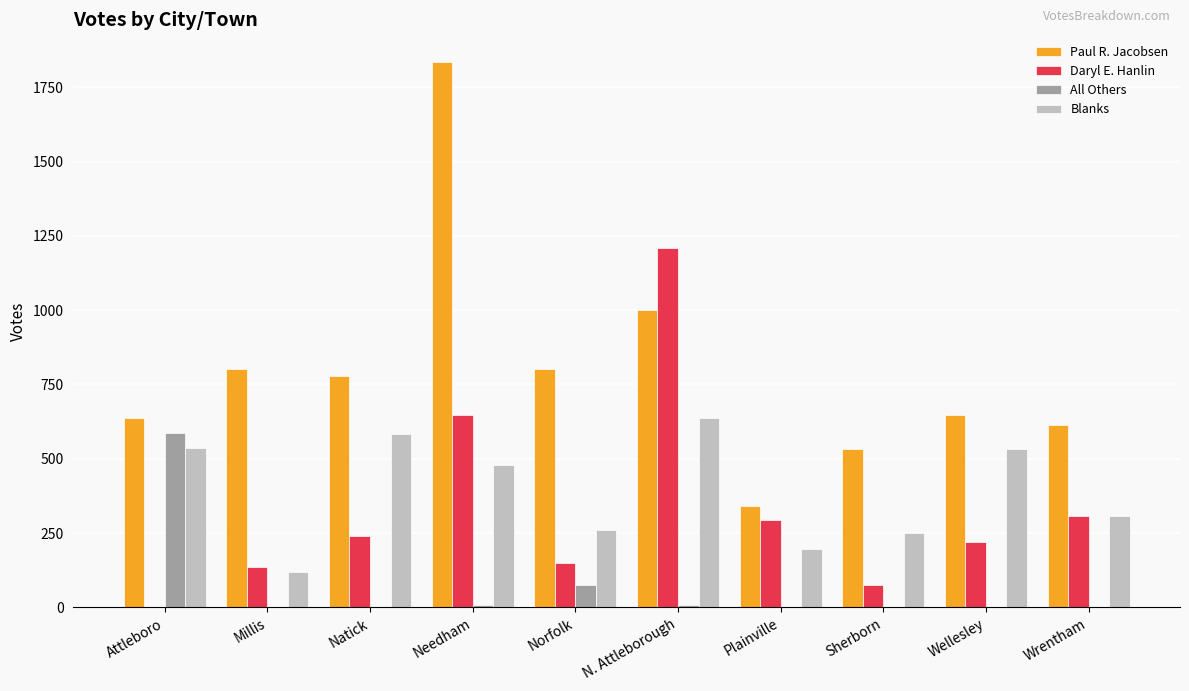

How many distinct data groups are displayed?

4